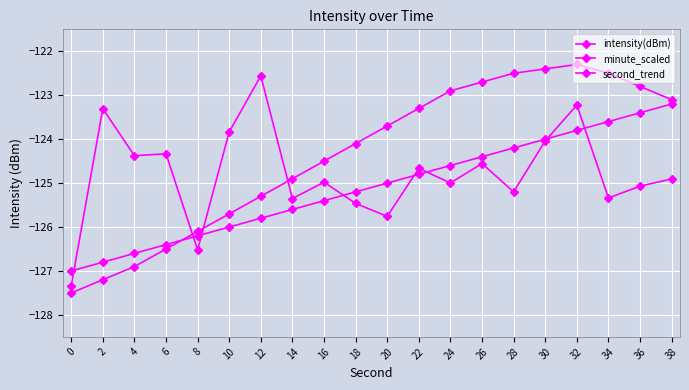

Which has a higher value, 4 or 14?

4